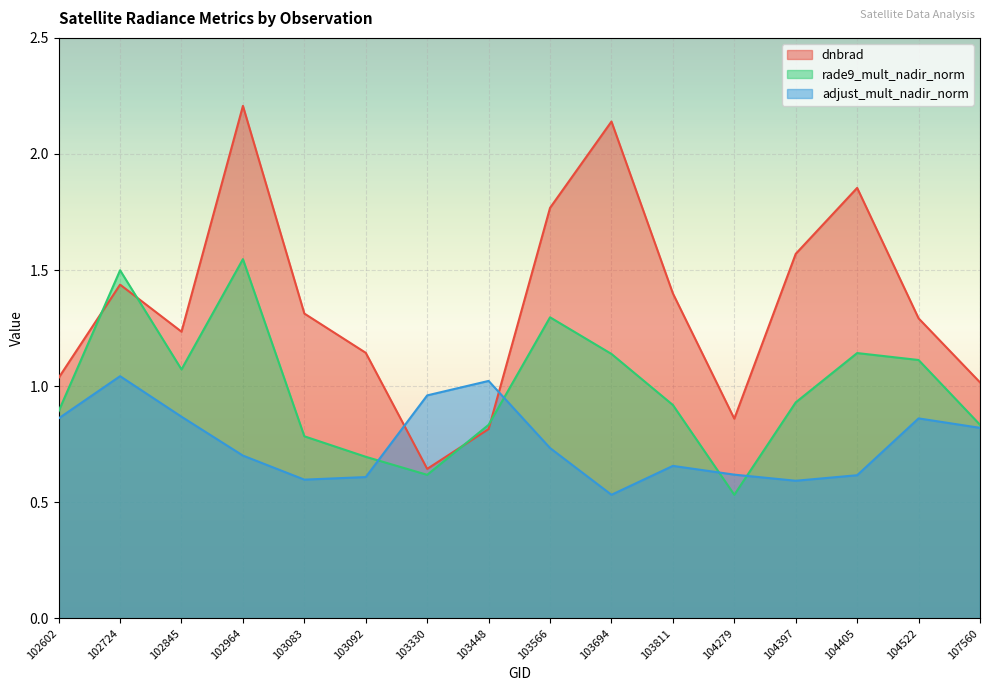

How many intersections are there between rade9_mult_nadir_norm and adjust_mult_nadir_norm?

4